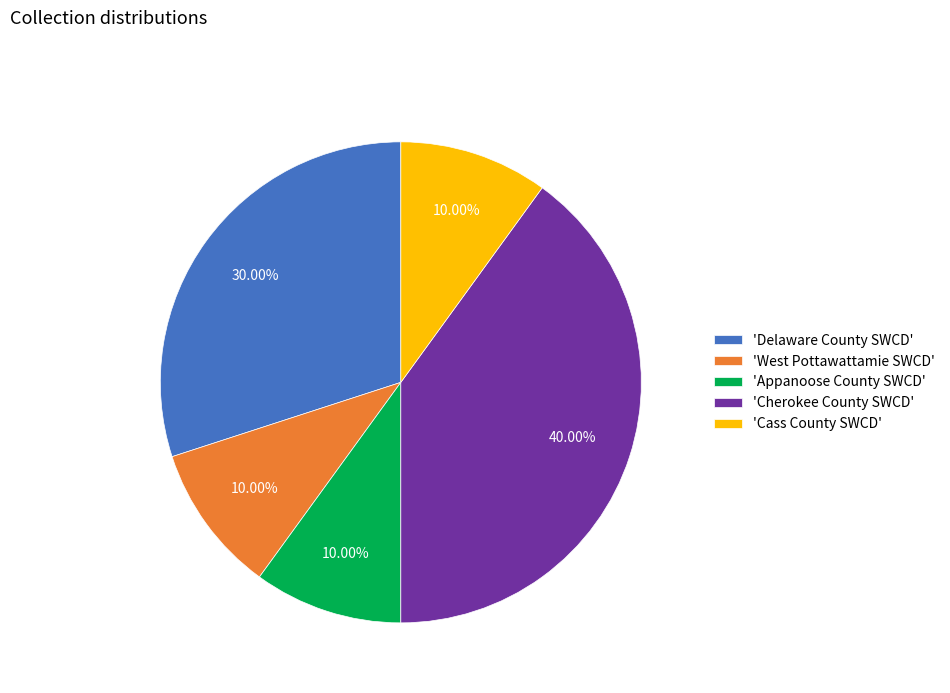

Is there any slice that represents more than half of the pie?

No